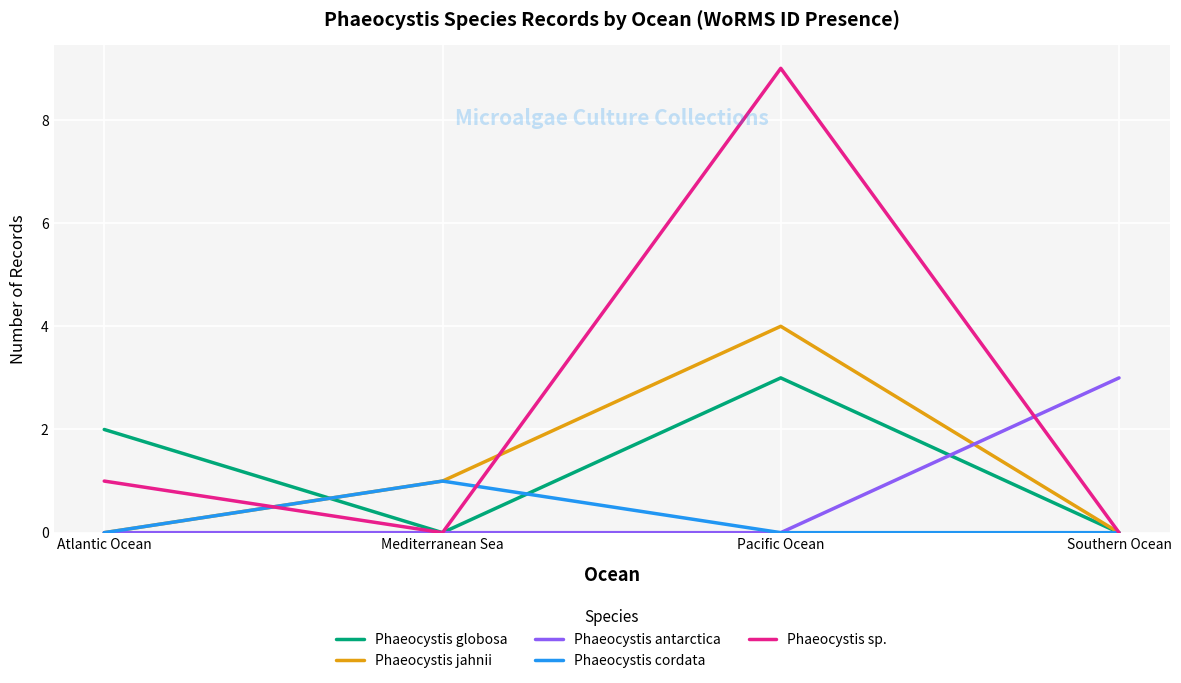

At which category is the sum across all series the highest?

Pacific Ocean